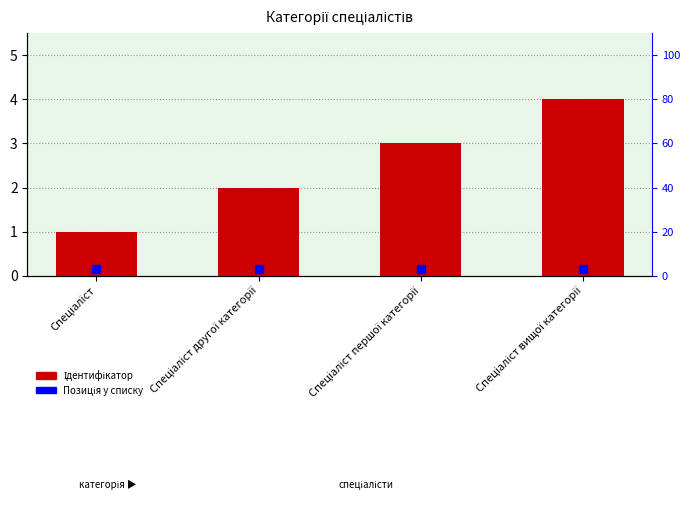

What is the change in value from Спеціаліст to Спеціаліст вищої категорії?

+3